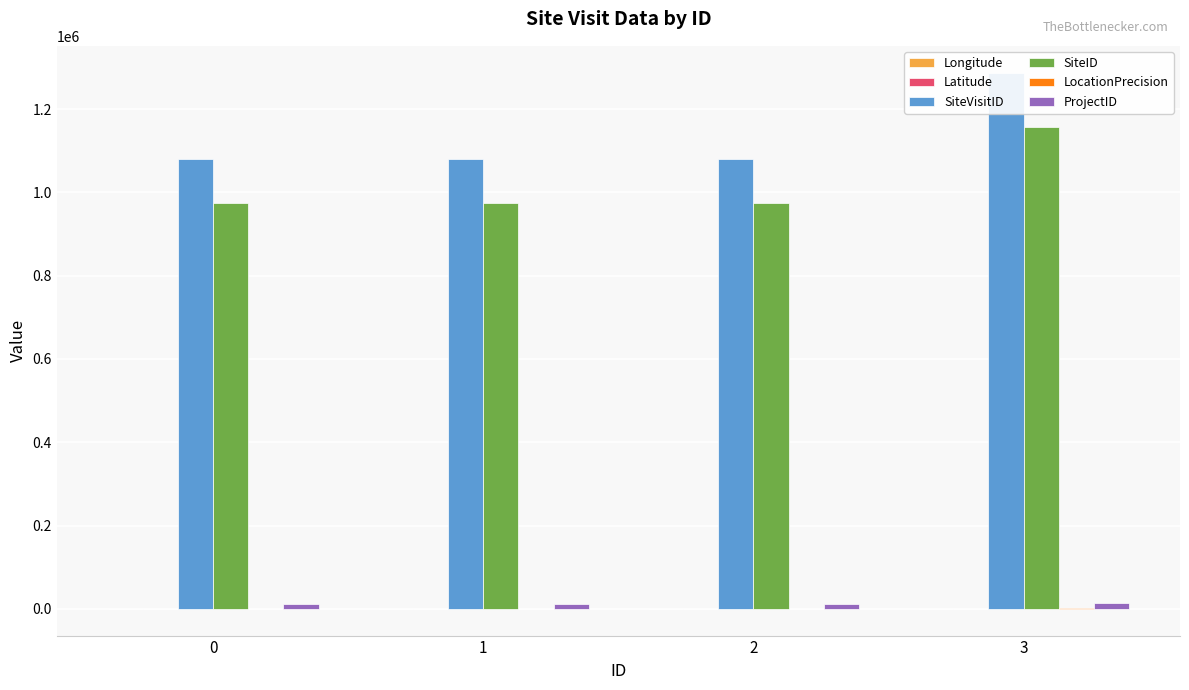

Does the chart contain any negative values?

Yes